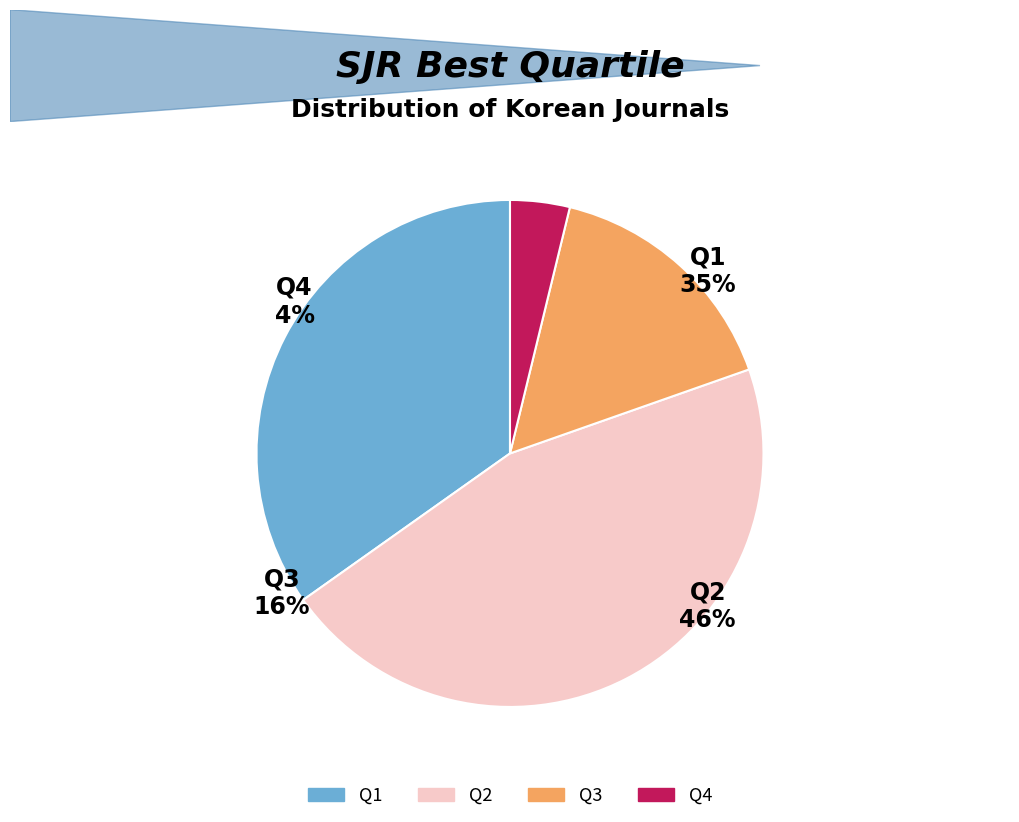

Rank the categories by value from lowest to highest.

Q4, Q3, Q1, Q2